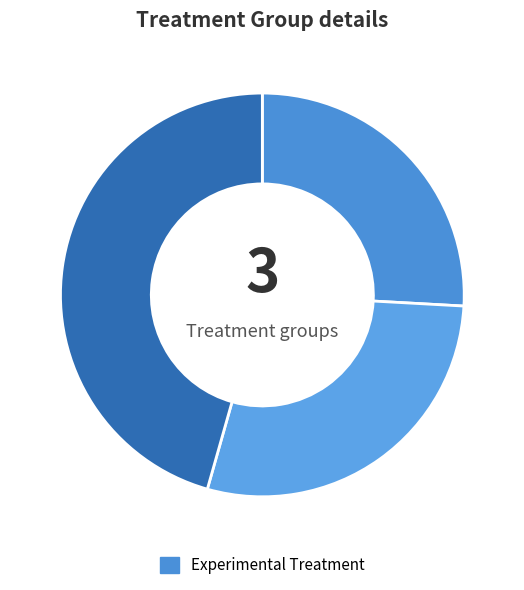

Does any single category account for the majority?

No